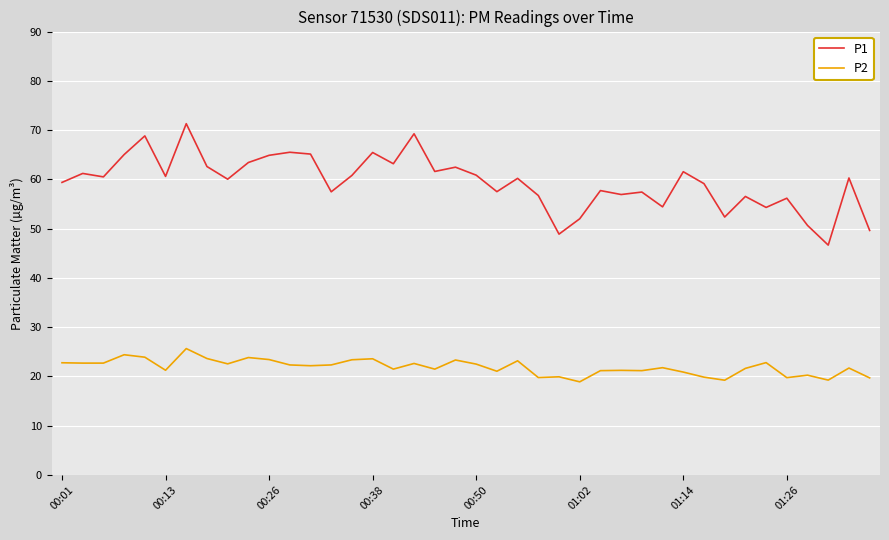

Which series has the widest spread of values?

P1